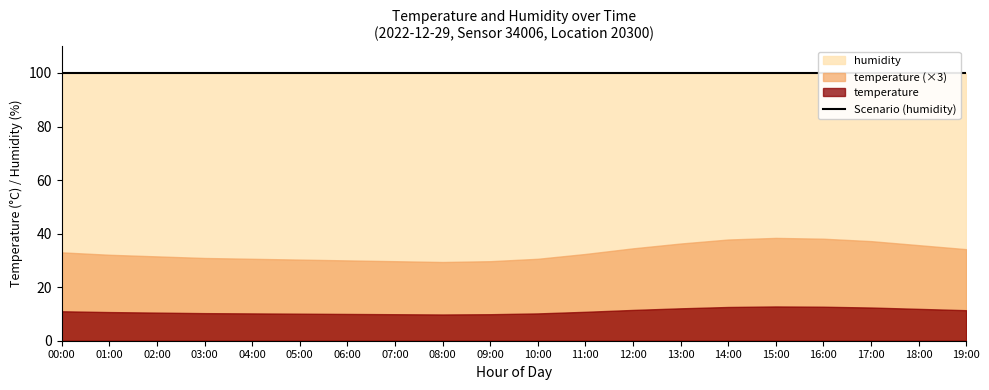

Rank the categories by scenario_line value from lowest to highest.

00:00, 01:00, 02:00, 03:00, 04:00, 05:00, 06:00, 07:00, 08:00, 09:00, 10:00, 11:00, 12:00, 13:00, 14:00, 15:00, 16:00, 17:00, 18:00, 19:00